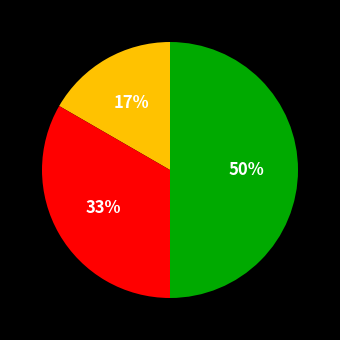

How many segments does this pie chart have?

3